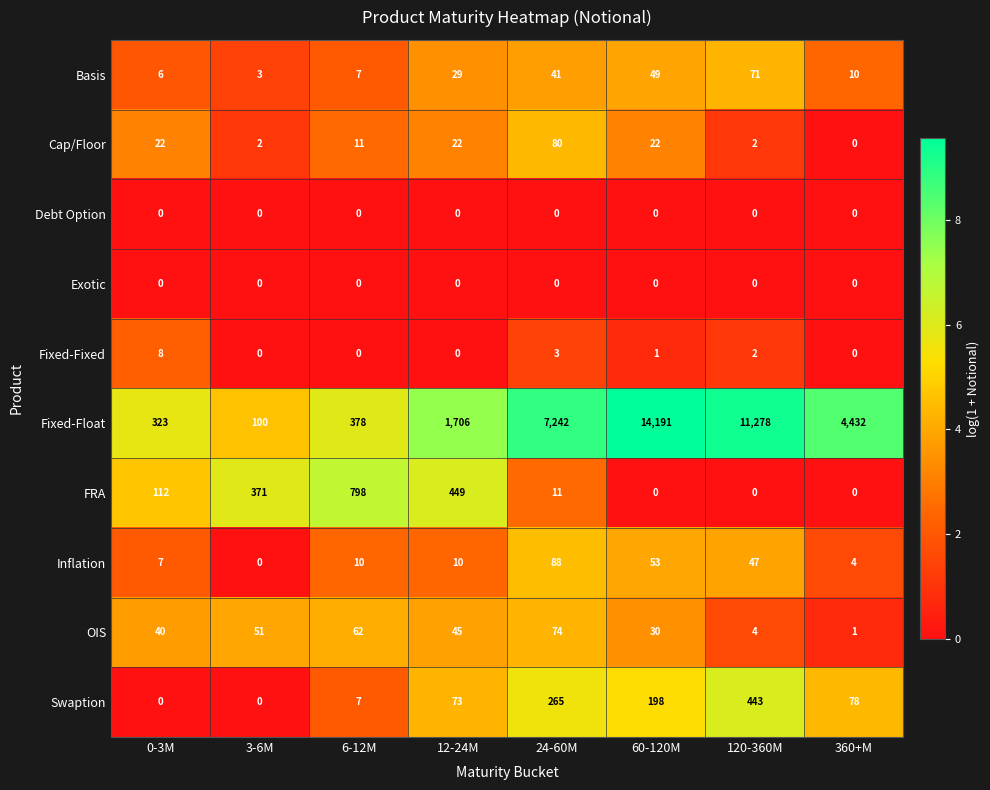

True or false: Debt Option has a value of 0 at 12-24M.

True